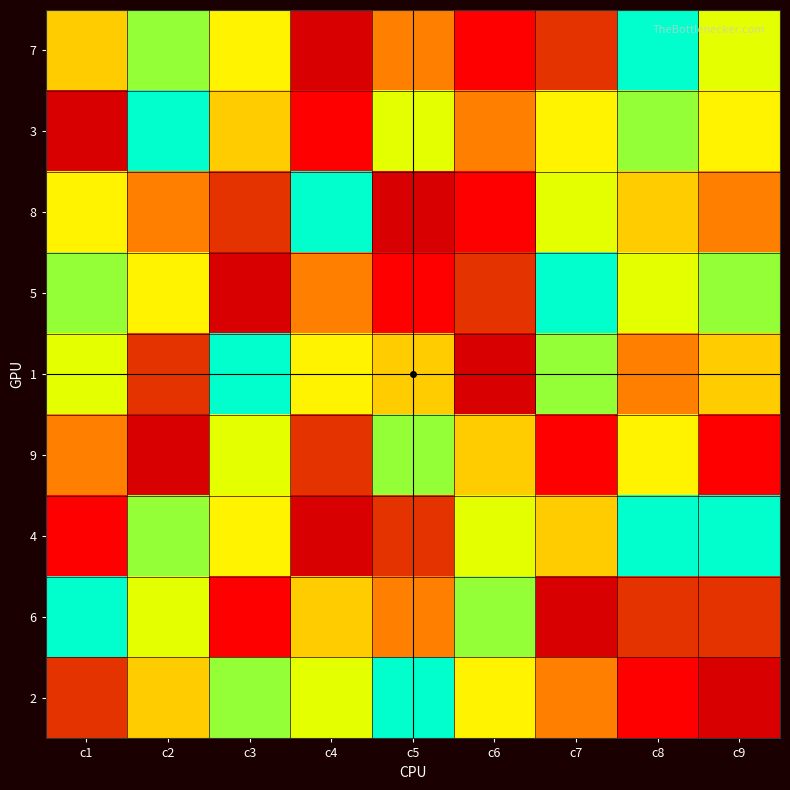

Reading left to right, extract all data points from this chart.

7: c1=5	c2=8	c3=6	c4=2	c5=4	c6=1	c7=3	c8=9	c9=7
3: c1=2	c2=9	c3=5	c4=1	c5=7	c6=4	c7=6	c8=8	c9=6
8: c1=6	c2=4	c3=3	c4=9	c5=2	c6=1	c7=7	c8=5	c9=4
5: c1=8	c2=6	c3=2	c4=4	c5=1	c6=3	c7=9	c8=7	c9=8
1: c1=7	c2=3	c3=9	c4=6	c5=5	c6=2	c7=8	c8=4	c9=5
9: c1=4	c2=2	c3=7	c4=3	c5=8	c6=5	c7=1	c8=6	c9=1
4: c1=1	c2=8	c3=6	c4=2	c5=3	c6=7	c7=5	c8=9	c9=9
6: c1=9	c2=7	c3=1	c4=5	c5=4	c6=8	c7=2	c8=3	c9=3
2: c1=3	c2=5	c3=8	c4=7	c5=9	c6=6	c7=4	c8=1	c9=2